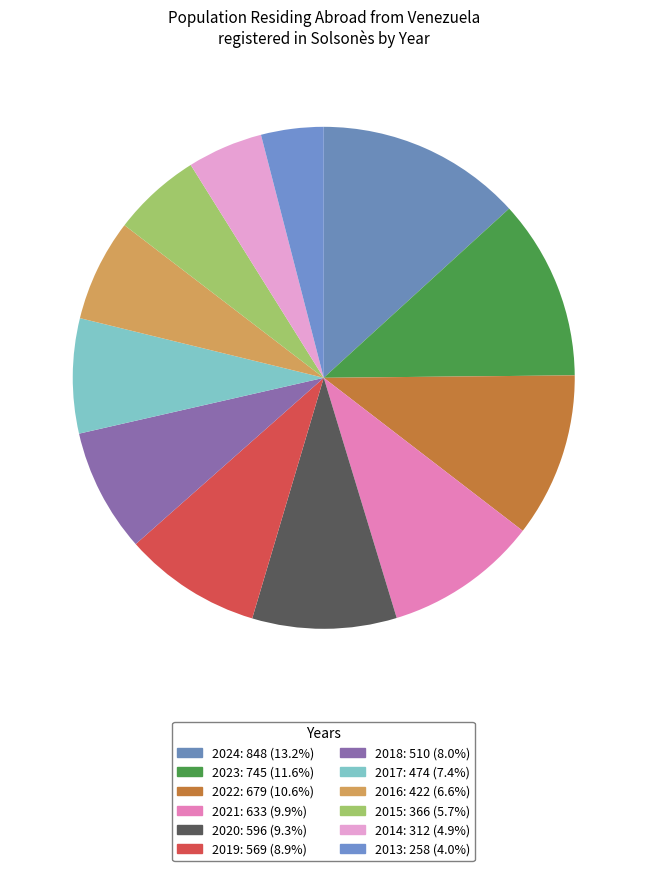

To the nearest percent, what is the difference between the largest and smallest slice percentages?

9%